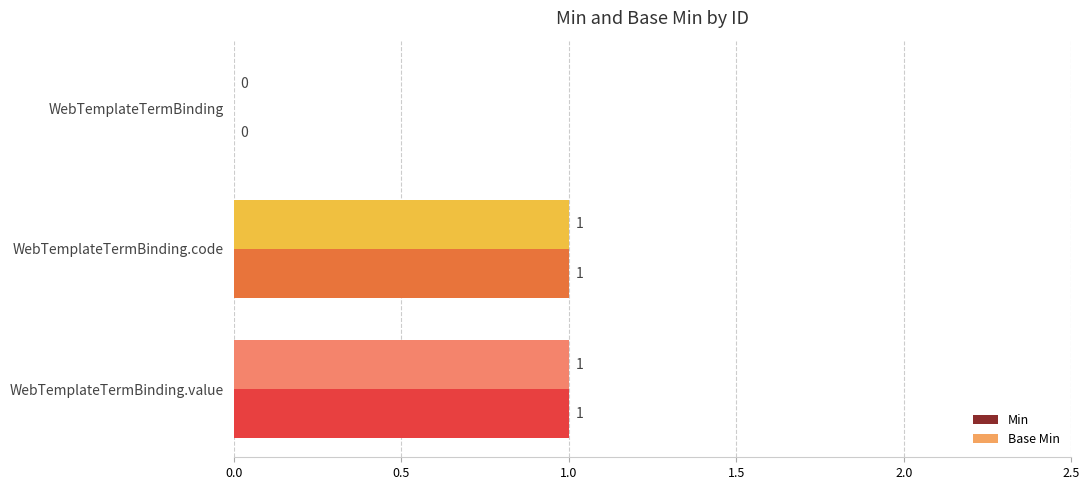

Is it true that Base Min equals 0 at WebTemplateTermBinding?

True